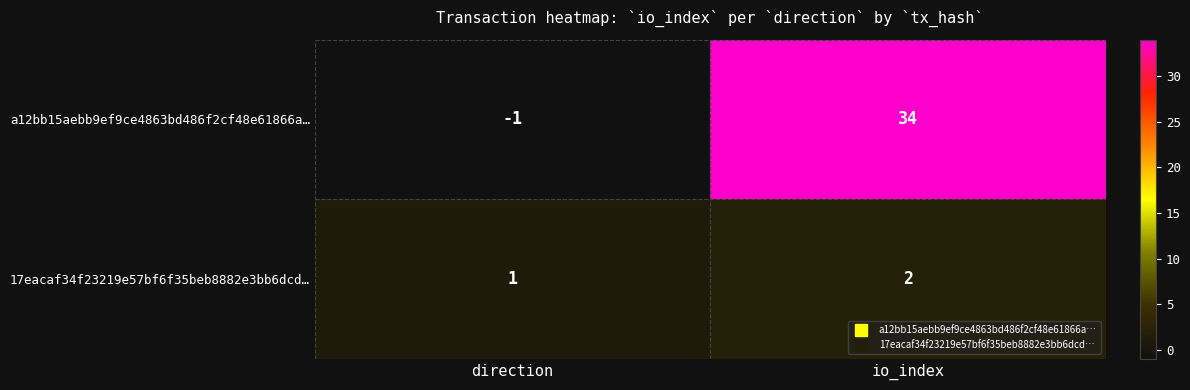

The value of 17eacaf34f23219e57bf6f35beb8882e3bb6dcd… at io_index is 2. True or false?

True